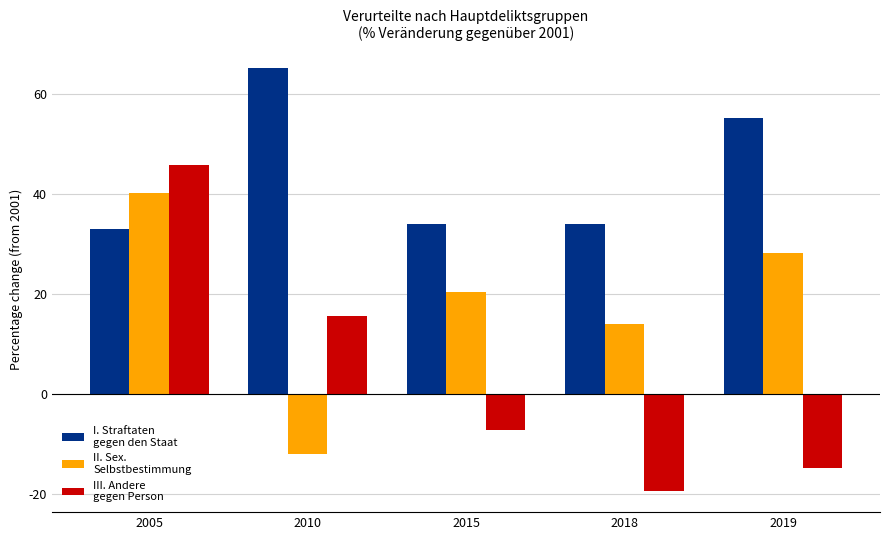

What is the spread (max minus min) of values at 2018?

53.5